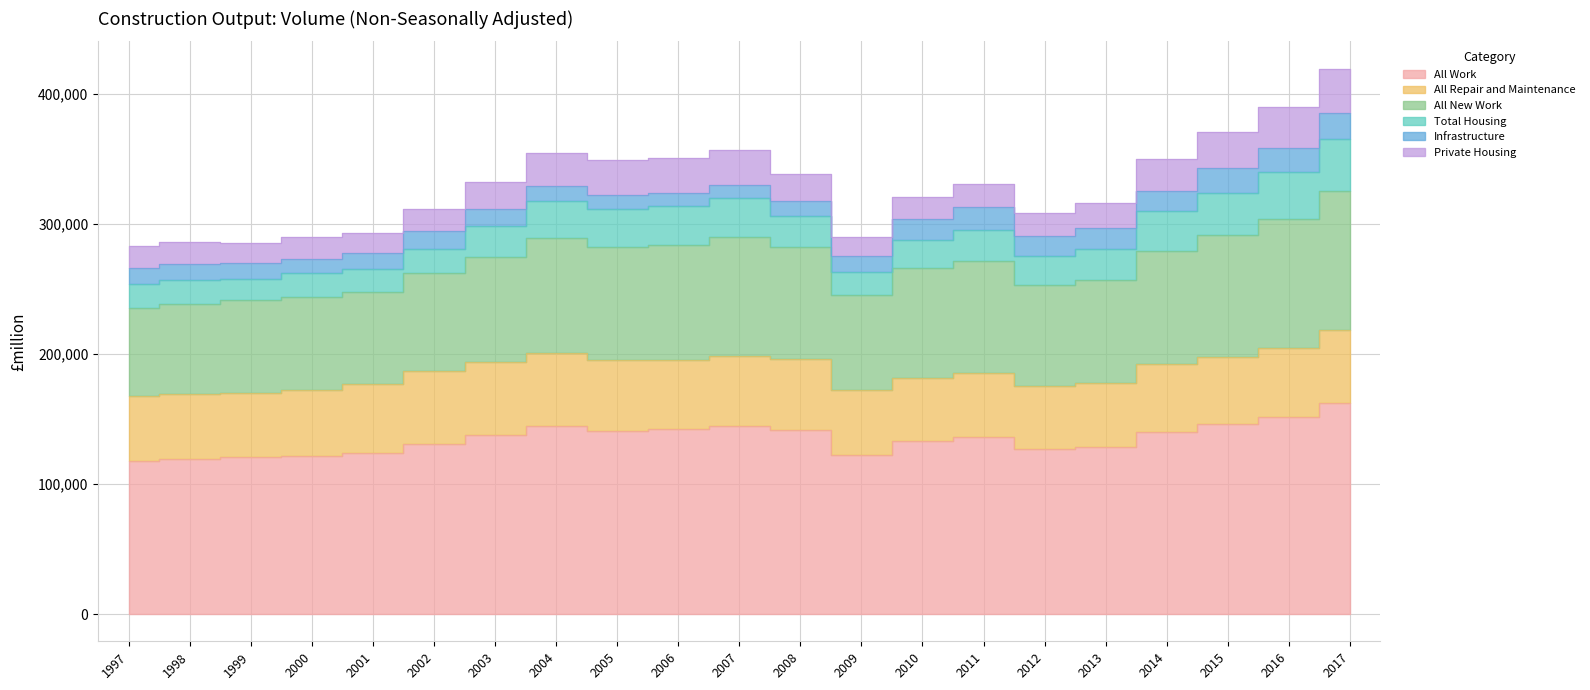

What is the sum of all Total Housing values?

522006